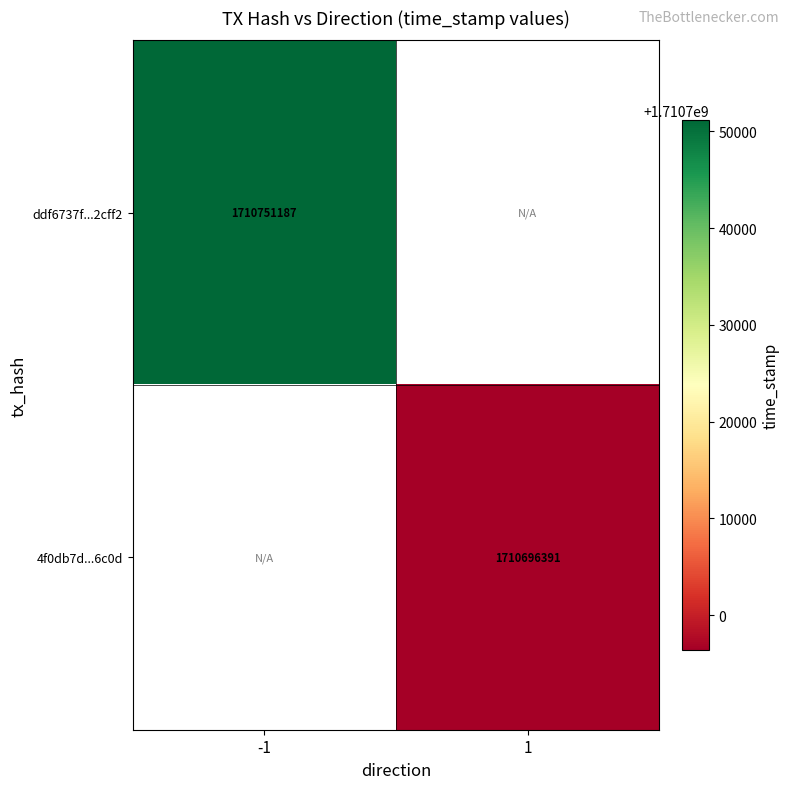

Is the value of 4f0db7d...6c0d at 1 greater than the value of ddf6737f...2cff2 at -1?

No